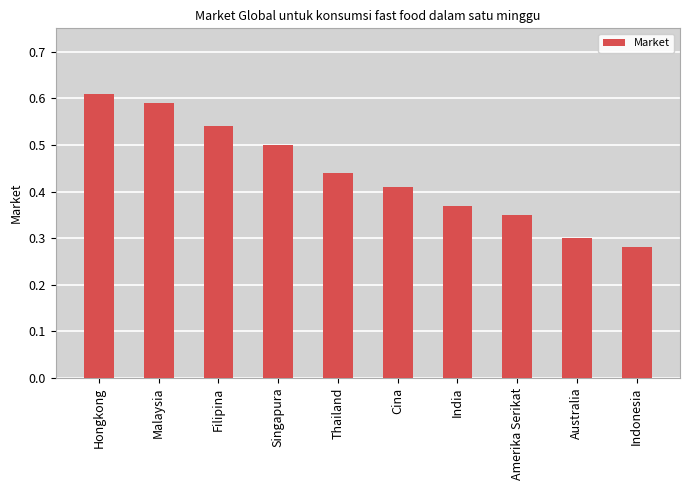

The chart shows a value of 0.3 at Indonesia. True or false?

True